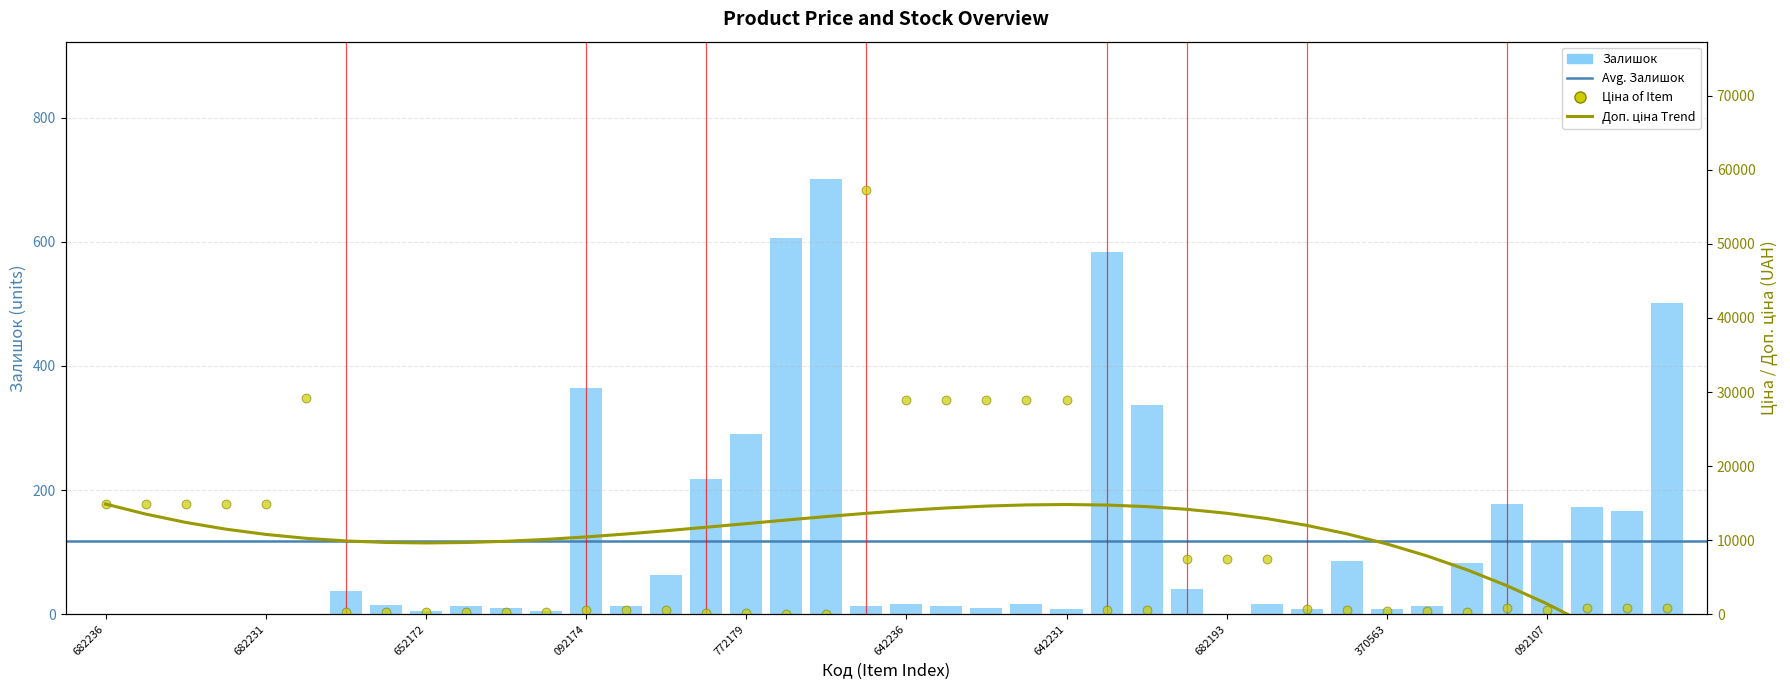

Which series reaches the maximum Y coordinate?

Ціна